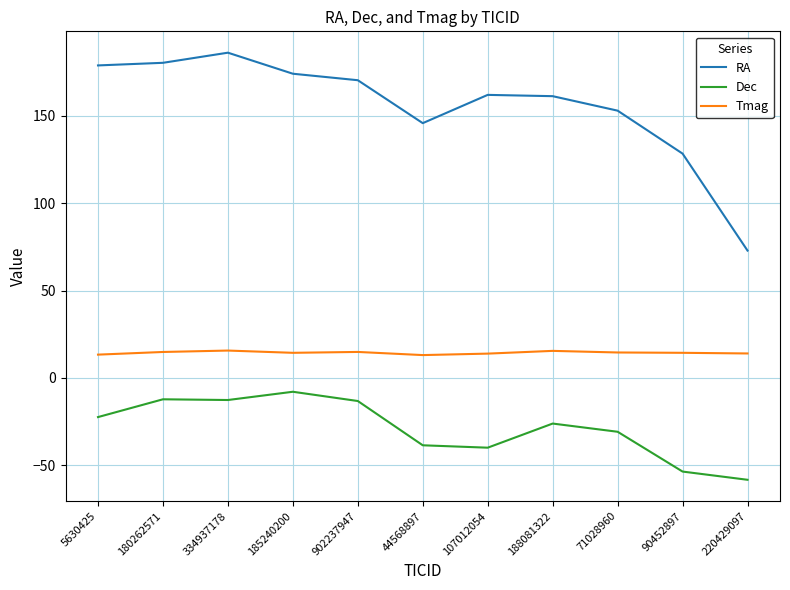

What is the sum of all RA values?

1713.8